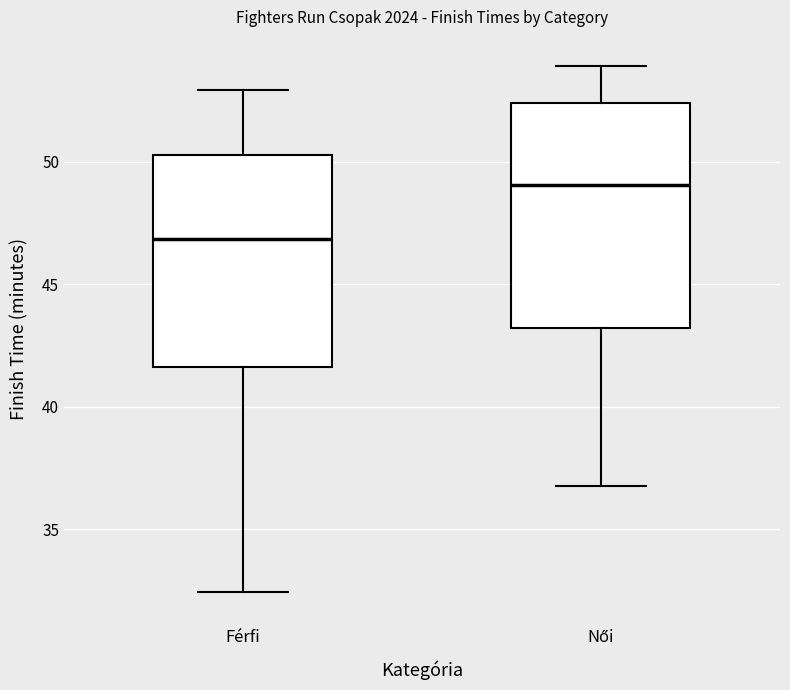

Which box's median line is the highest?

Női